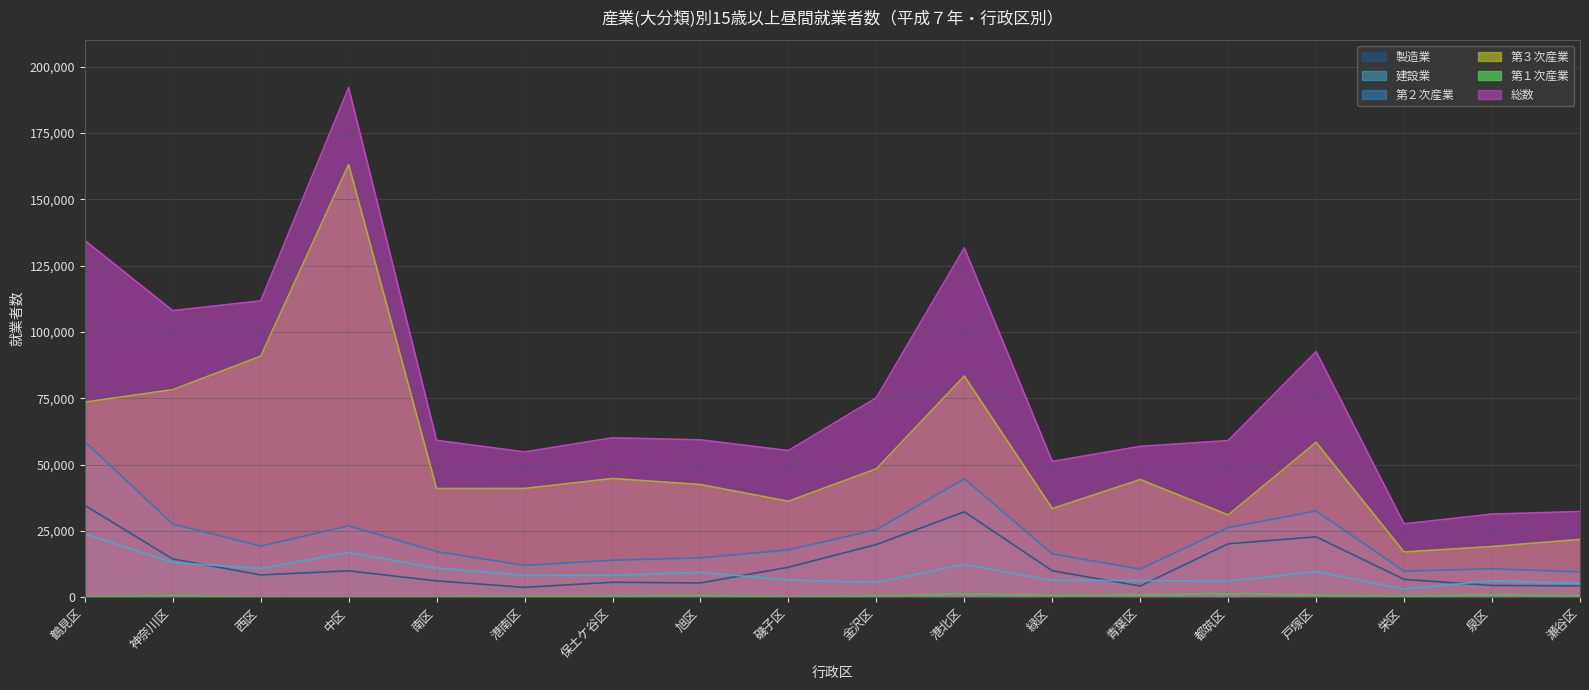

What is the difference between the maximum and minimum values in the 第１次産業 series?

1244